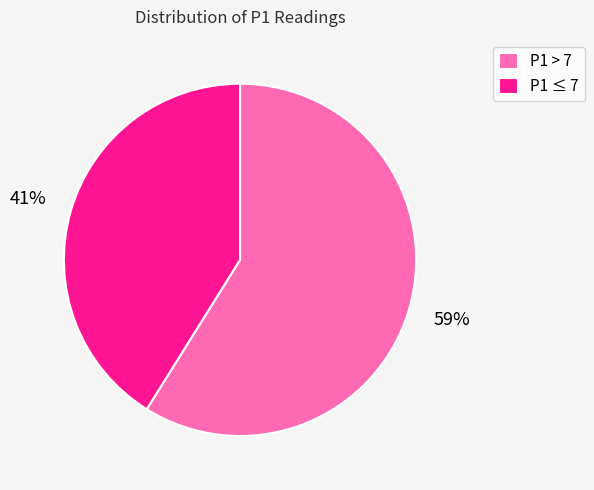

Which slice is the smallest?

P1 ≤ 7